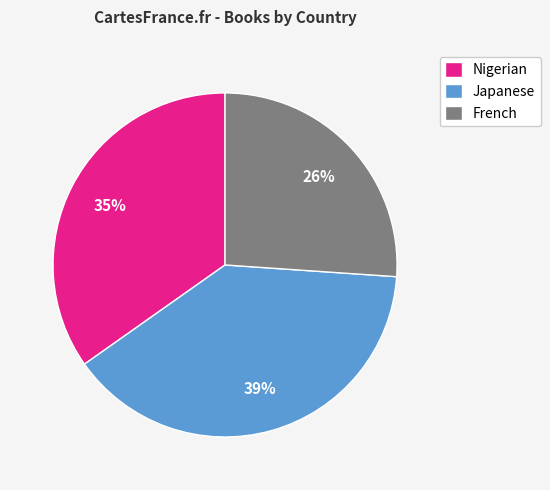

To the nearest percent, what is the average slice percentage?

33%